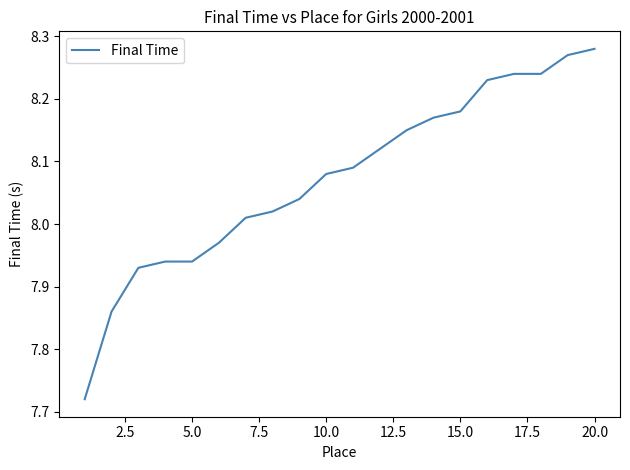

What is the value of the 12th point from the left?

8.1